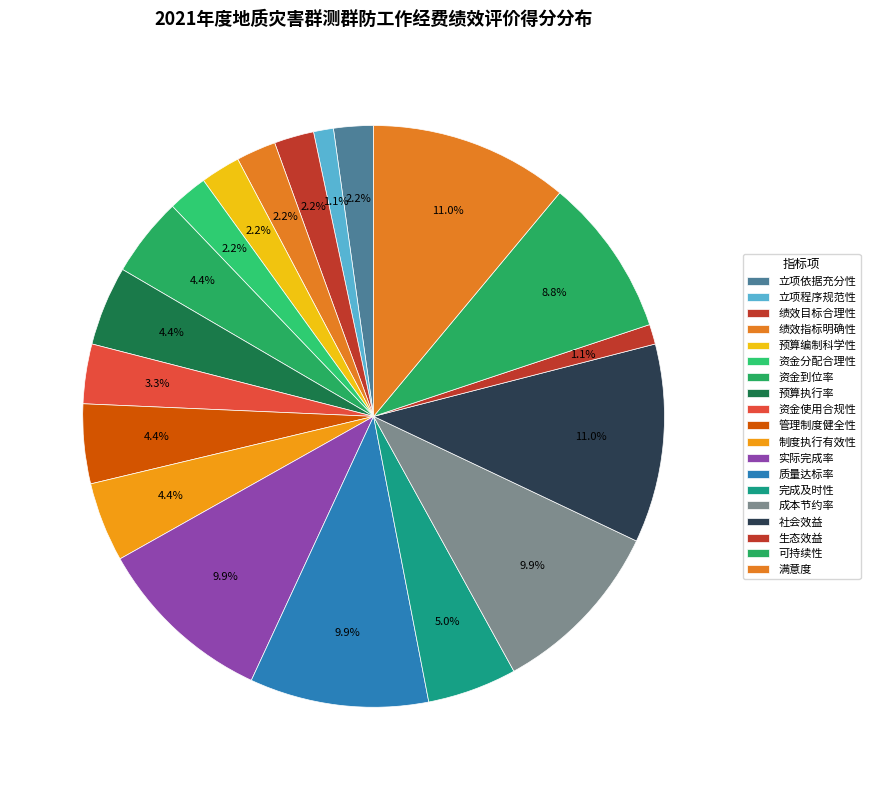

What percentage do 社会效益 and 生态效益 together represent?

12.2%